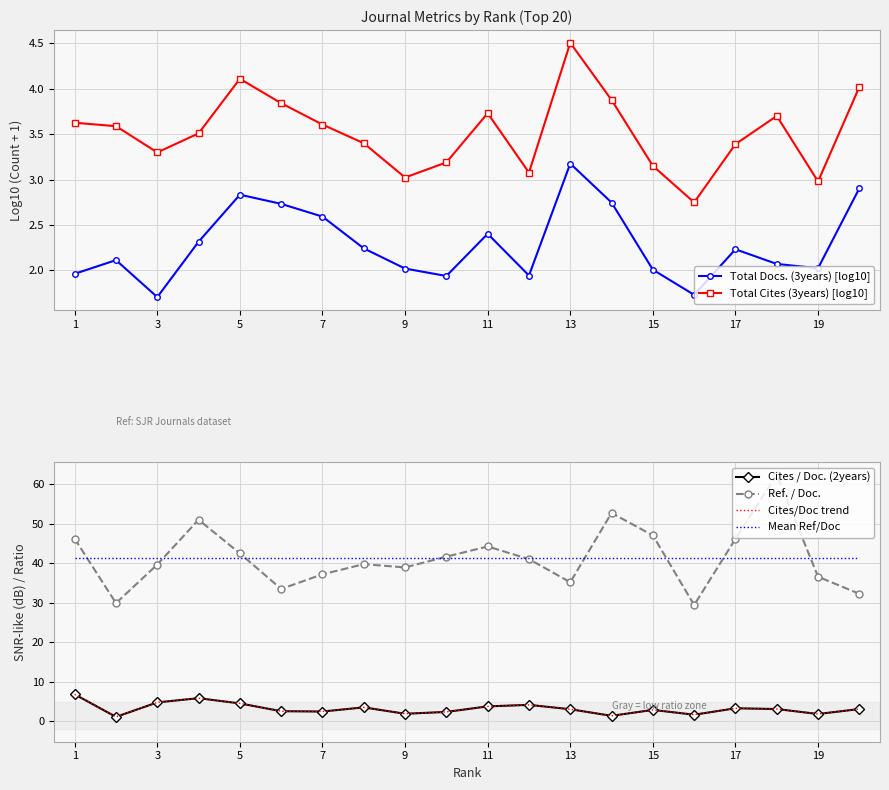

True or false: Total Docs. (3years) [log10] has more than 1 points higher than both neighbors.

True